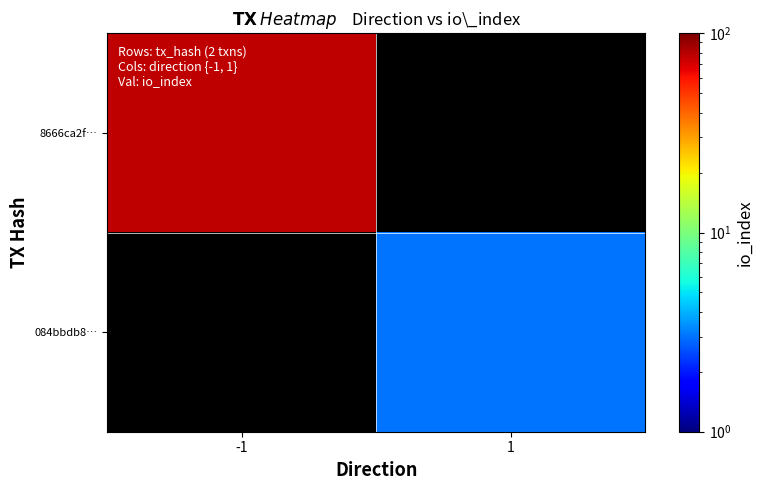

Which has a higher value, 1 or -1?

-1